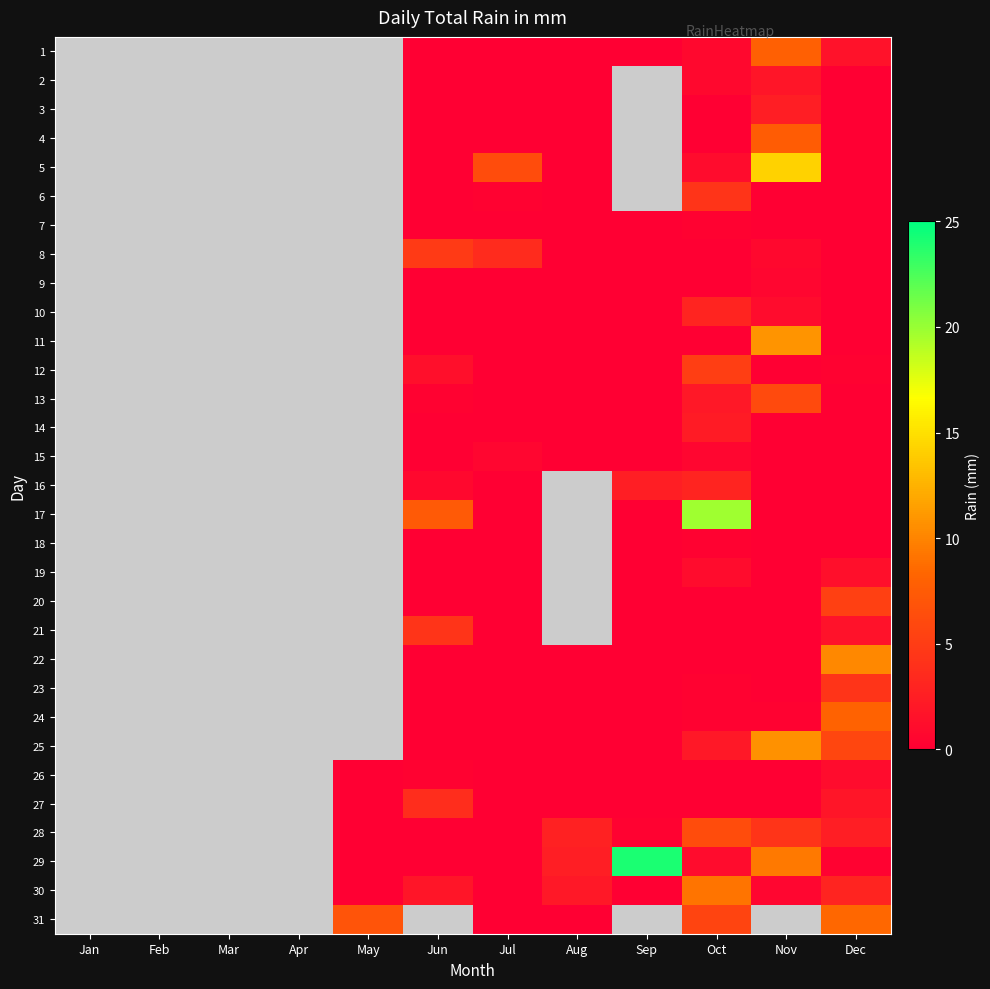

At Jul, list the series in order from smallest to largest.

1, 2, 3, 4, 7, 9, 10, 11, 12, 13, 14, 16, 17, 18, 19, 20, 21, 22, 23, 24, 25, 26, 27, 28, 29, 30, 31, 6, 15, 8, 5